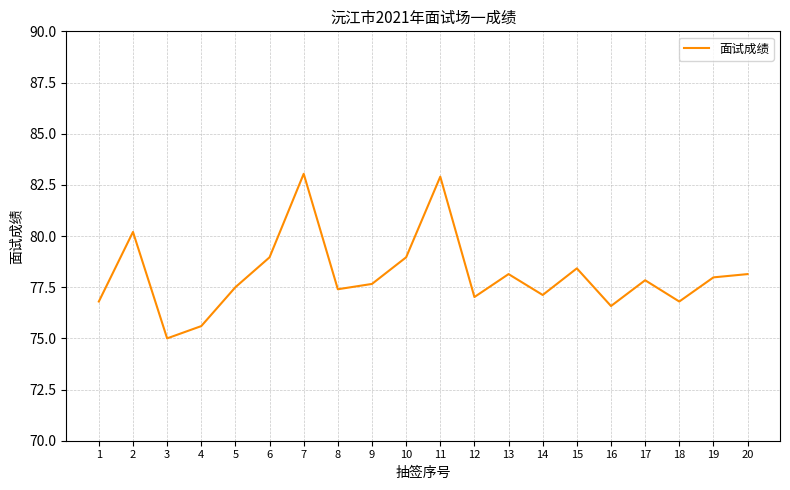

What is the maximum value shown in the chart?

83.0